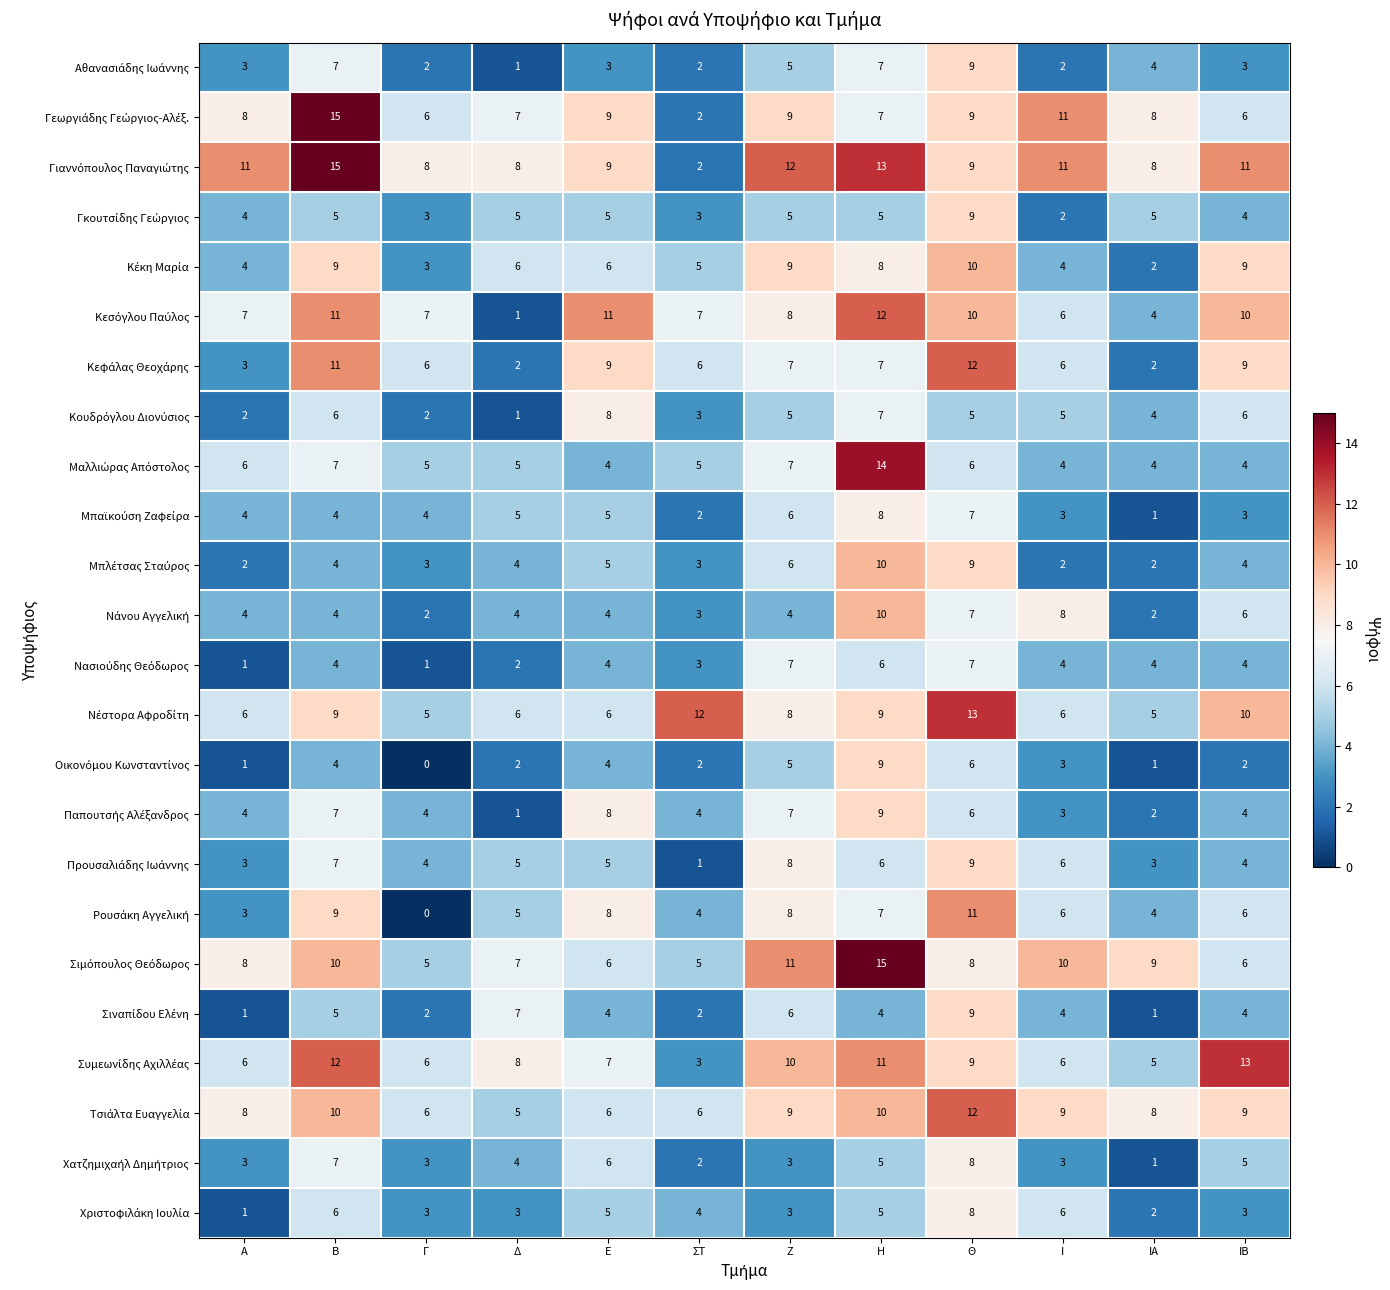

At how many categories does at least one series exceed 4?

12